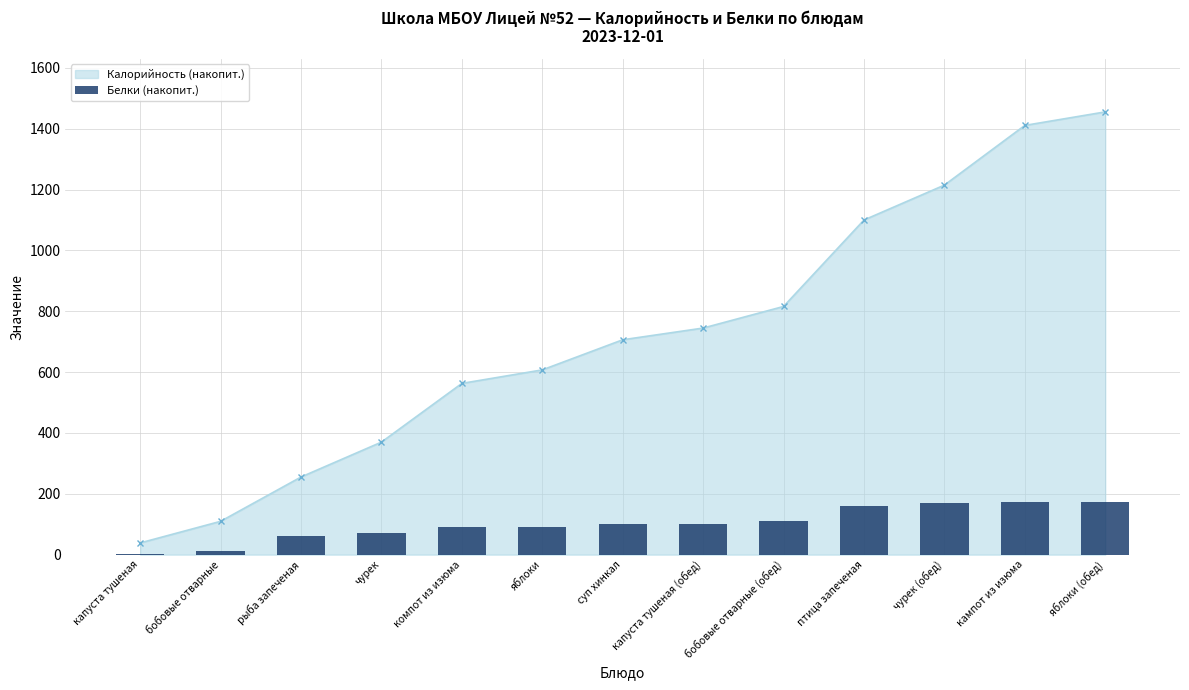

Does the chart contain stacked bars?

No